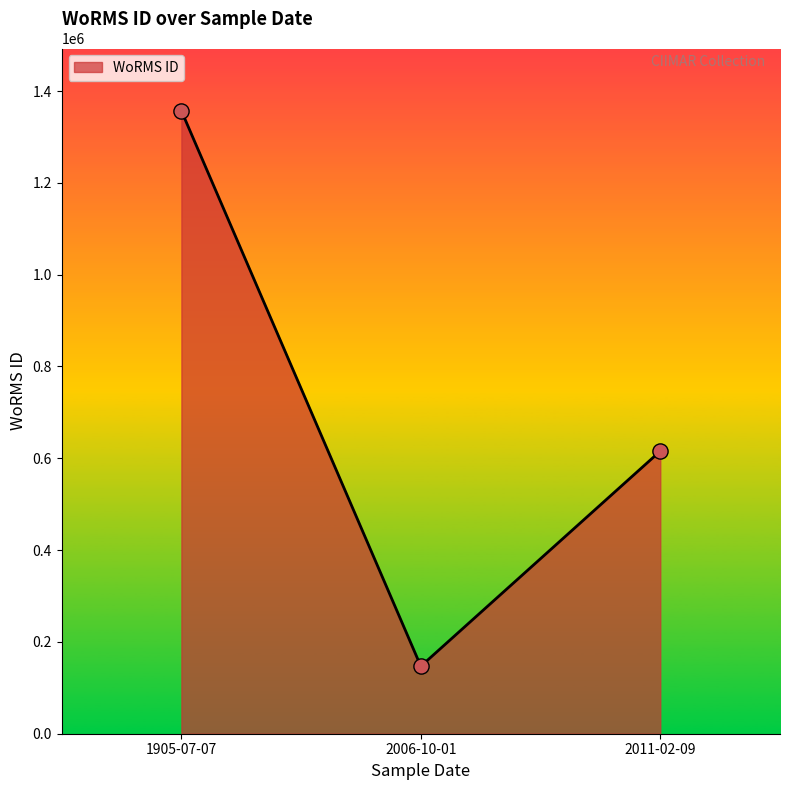

What is the ratio of the value at 2006-10-01 to the value at 2011-02-09?

0.2